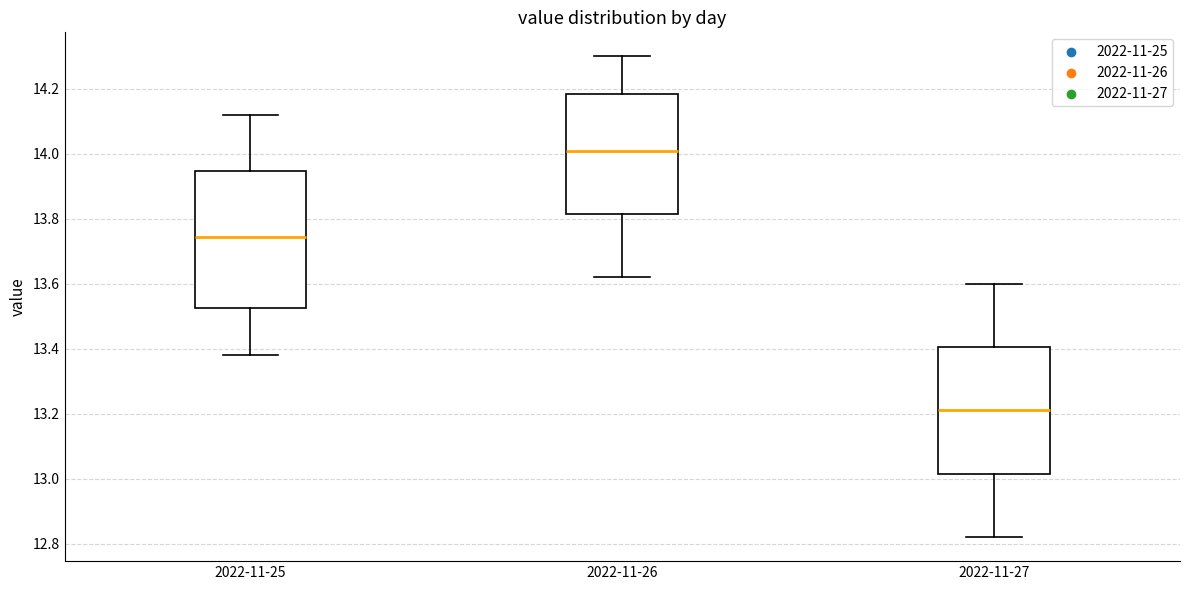

Which box has the highest median line?

2022-11-26